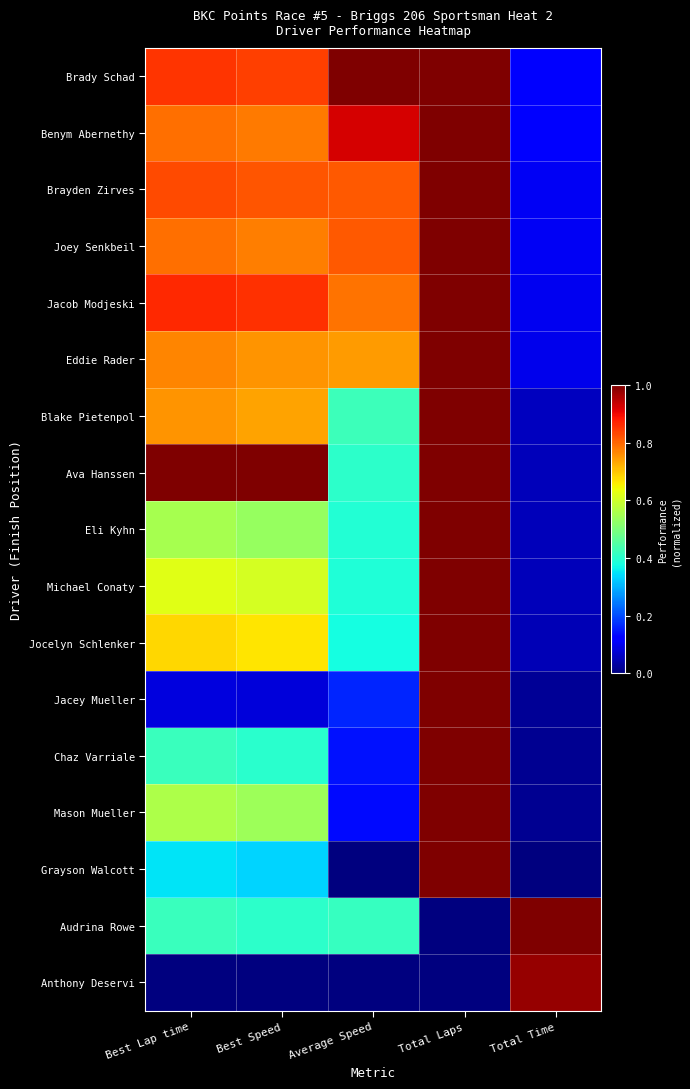

Reading right to left, extract all data points from this chart.

Brady Schad: Total Time=0.1	Total Laps=1.0	Average Speed=1.0	Best Speed=0.8	Best Lap time=0.9
Benym Abernethy: Total Time=0.1	Total Laps=1.0	Average Speed=0.9	Best Speed=0.8	Best Lap time=0.8
Brayden Zirves: Total Time=0.1	Total Laps=1.0	Average Speed=0.8	Best Speed=0.8	Best Lap time=0.8
Joey Senkbeil: Total Time=0.1	Total Laps=1.0	Average Speed=0.8	Best Speed=0.8	Best Lap time=0.8
Jacob Modjeski: Total Time=0.1	Total Laps=1.0	Average Speed=0.8	Best Speed=0.9	Best Lap time=0.9
Eddie Rader: Total Time=0.1	Total Laps=1.0	Average Speed=0.7	Best Speed=0.8	Best Lap time=0.8
Blake Pietenpol: Total Time=0.1	Total Laps=1.0	Average Speed=0.4	Best Speed=0.7	Best Lap time=0.8
Ava Hanssen: Total Time=0.1	Total Laps=1.0	Average Speed=0.4	Best Speed=1.0	Best Lap time=1.0
Eli Kyhn: Total Time=0.1	Total Laps=1.0	Average Speed=0.4	Best Speed=0.5	Best Lap time=0.6
Michael Conaty: Total Time=0.1	Total Laps=1.0	Average Speed=0.4	Best Speed=0.6	Best Lap time=0.6
Jocelyn Schlenker: Total Time=0.0	Total Laps=1.0	Average Speed=0.4	Best Speed=0.7	Best Lap time=0.7
Jacey Mueller: Total Time=0.0	Total Laps=1.0	Average Speed=0.2	Best Speed=0.1	Best Lap time=0.1
Chaz Varriale: Total Time=0.0	Total Laps=1.0	Average Speed=0.1	Best Speed=0.4	Best Lap time=0.4
Mason Mueller: Total Time=0.0	Total Laps=1.0	Average Speed=0.1	Best Speed=0.5	Best Lap time=0.6
Grayson Walcott: Total Time=0.0	Total Laps=1.0	Average Speed=0.0	Best Speed=0.3	Best Lap time=0.4
Audrina Rowe: Total Time=1.0	Total Laps=0.0	Average Speed=0.4	Best Speed=0.4	Best Lap time=0.4
Anthony Deservi: Total Time=1.0	Total Laps=0.0	Average Speed=0.0	Best Speed=0.0	Best Lap time=0.0